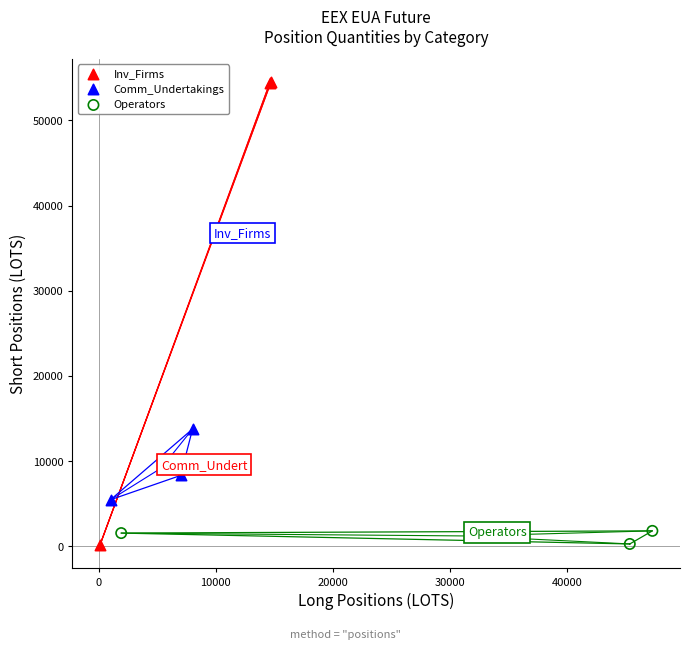

Which series contains the highest Y value?

Inv_Firms